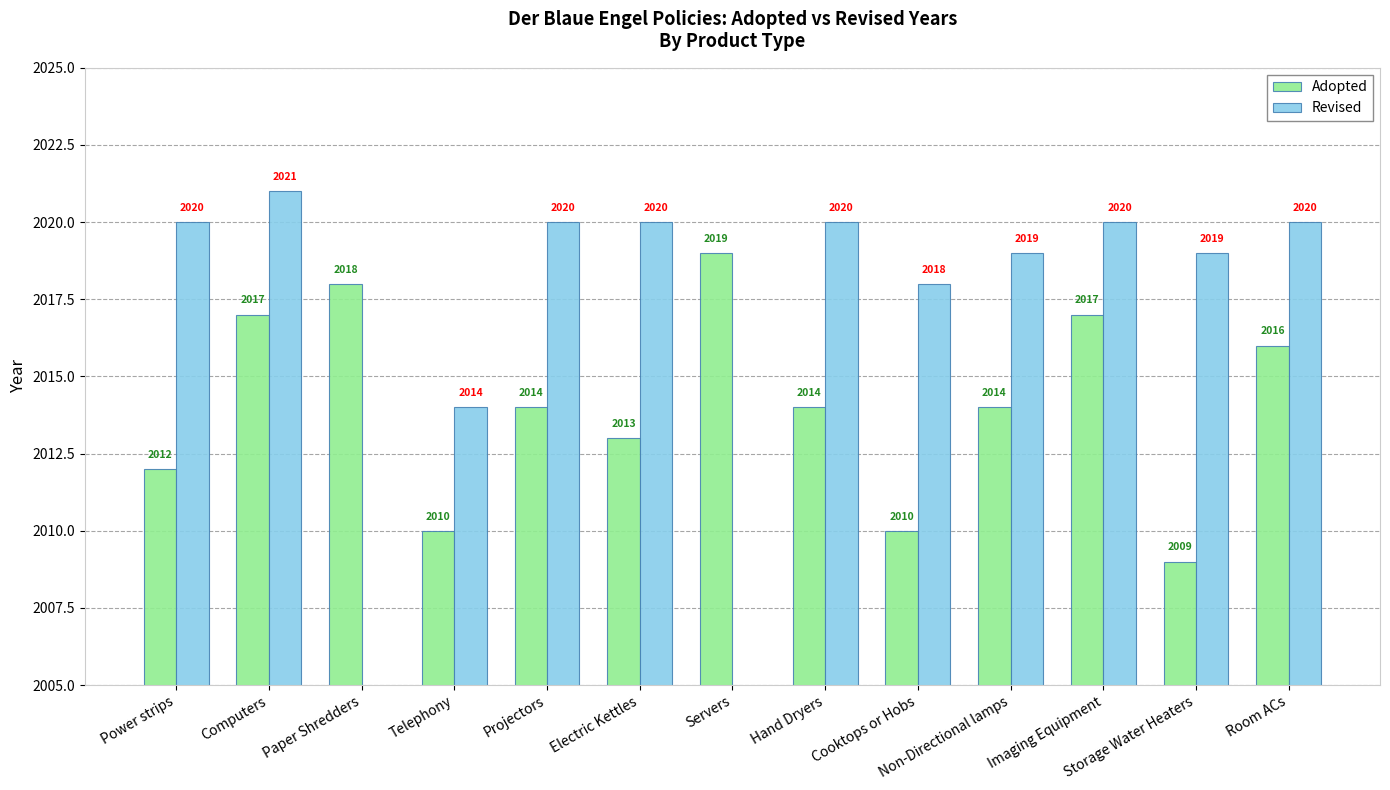

Read the Adopted value at Projectors.

2014